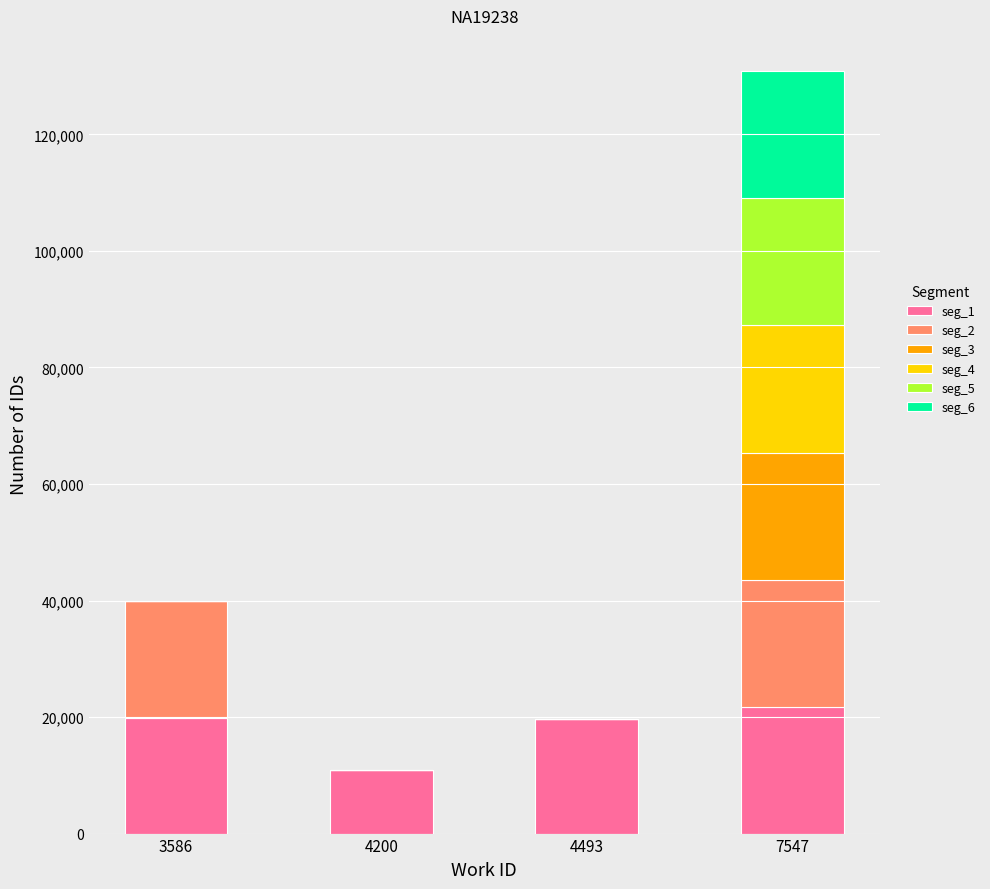

What is the total value across all series at 4493?

19681